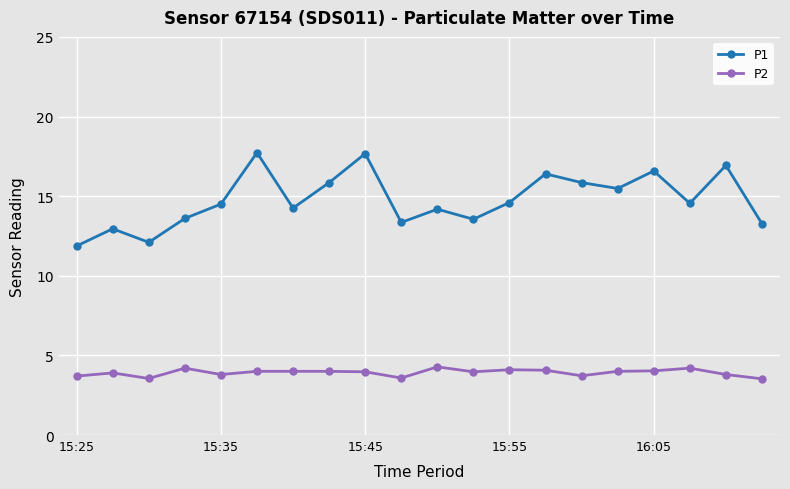

In P1, how many points are higher than both neighbors (excluding endpoints)?

7